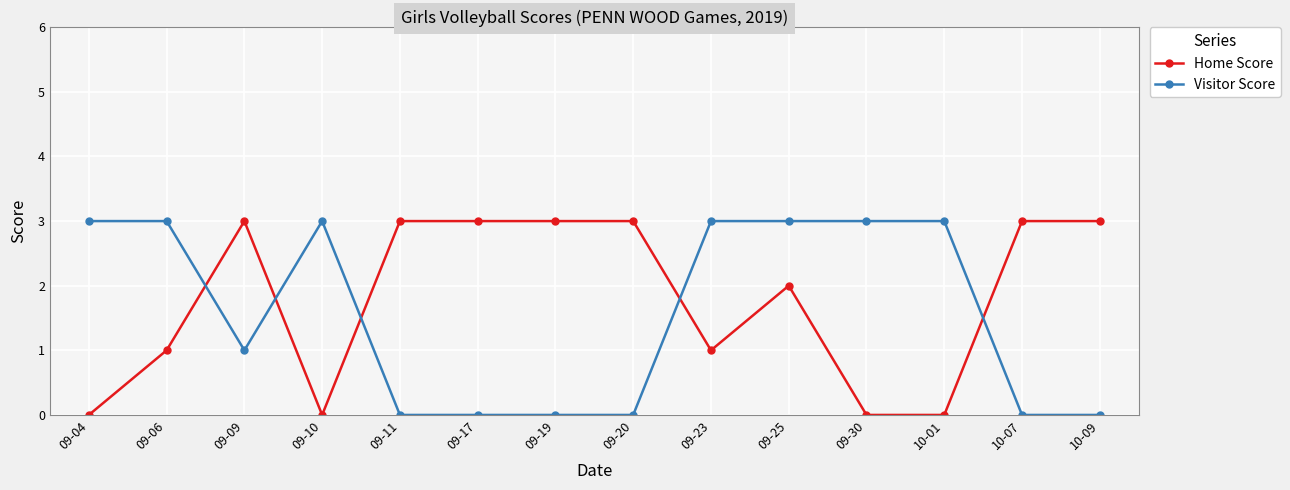

What is the difference between the Home Score values at 09-06 and 09-19?

2